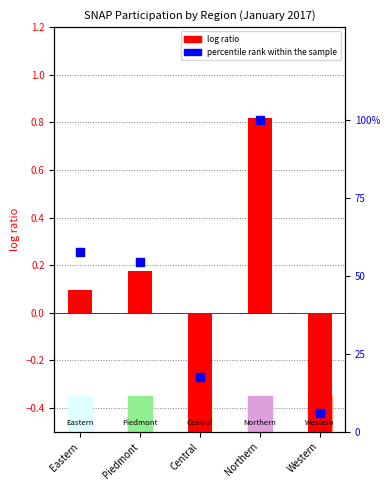

At which category is the sum across all series the highest?

Northern